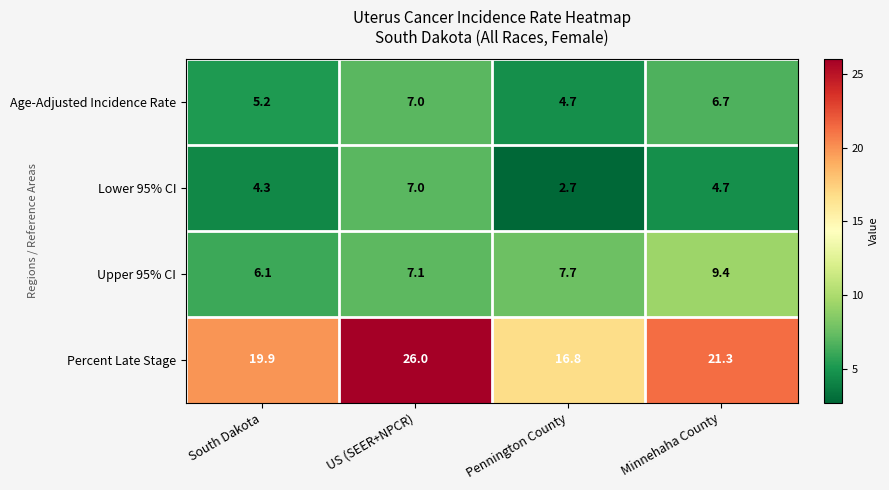

Which label corresponds to the smallest value in the chart?

Pennington County